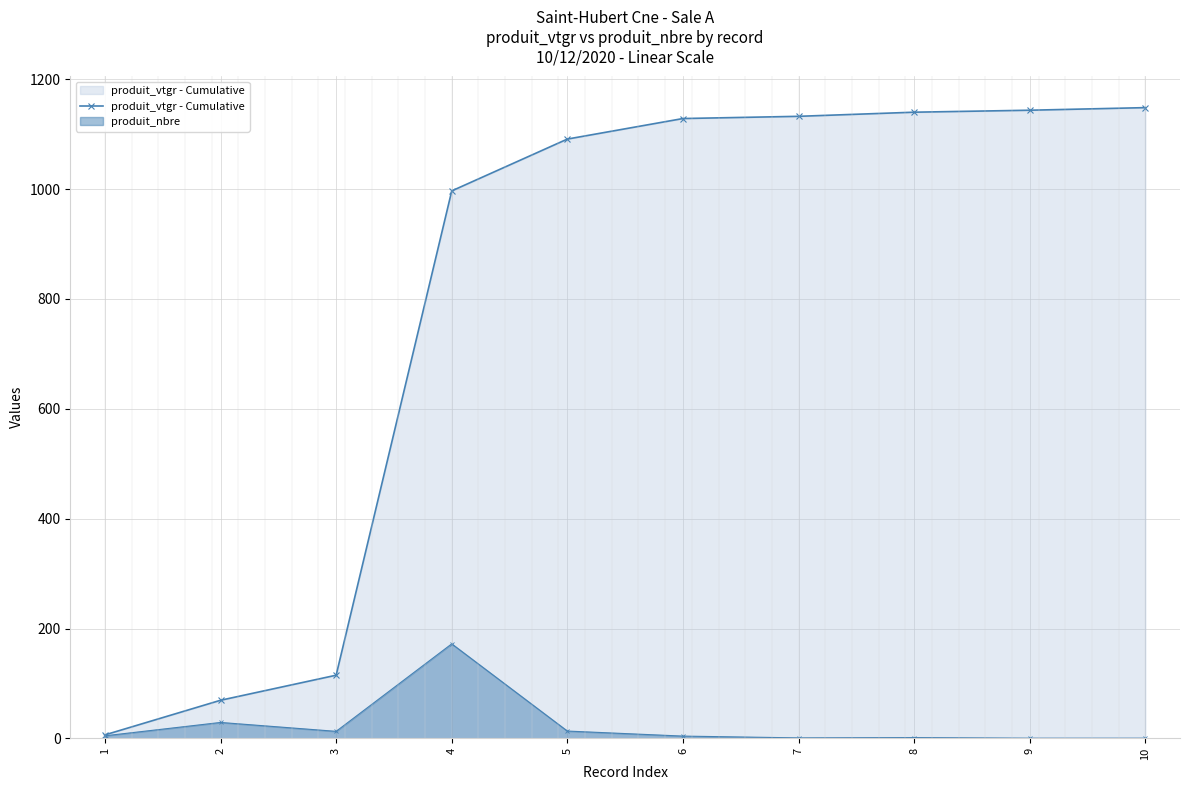

Which has a higher value, 10 or 7?

10